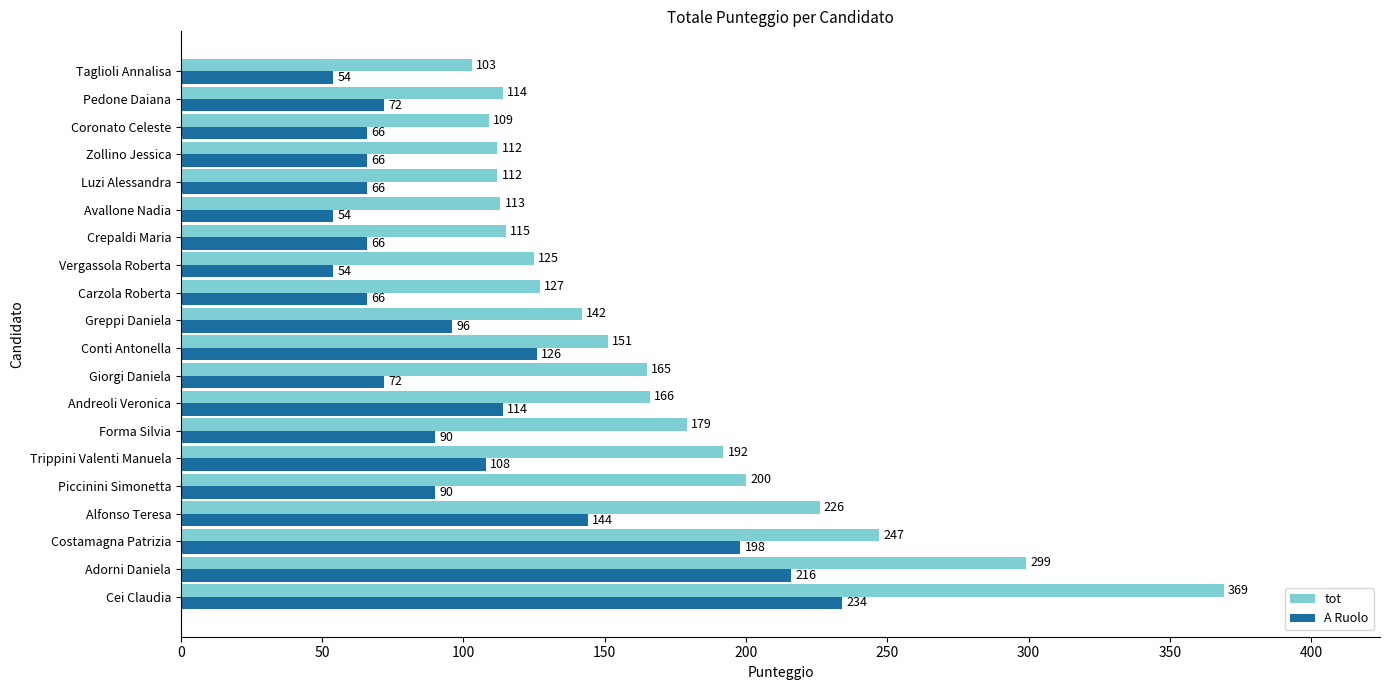

How many data points in A Ruolo are less than 90?

10